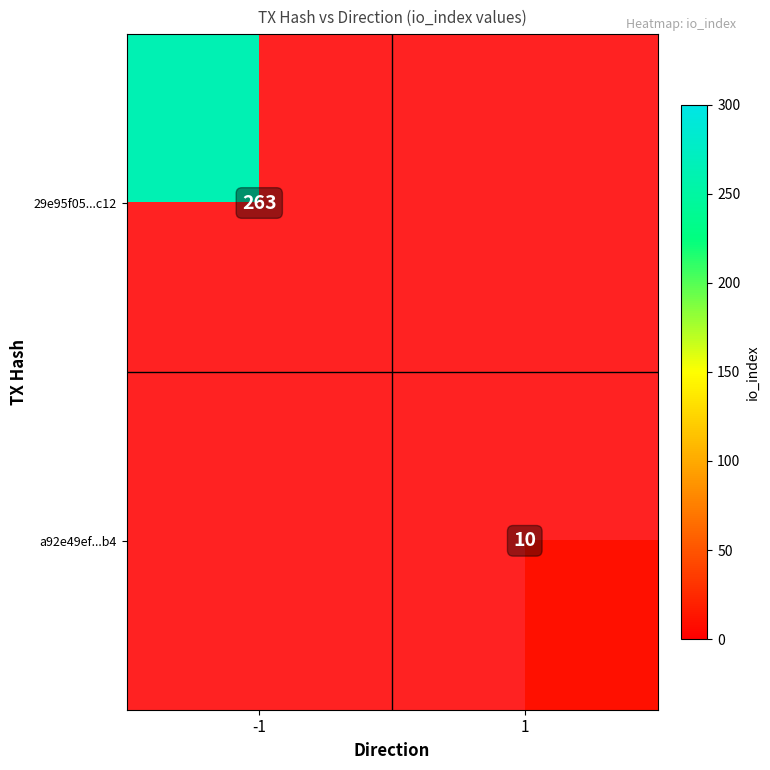

The value of a92e49ef...b4 at 1 is 10. True or false?

True